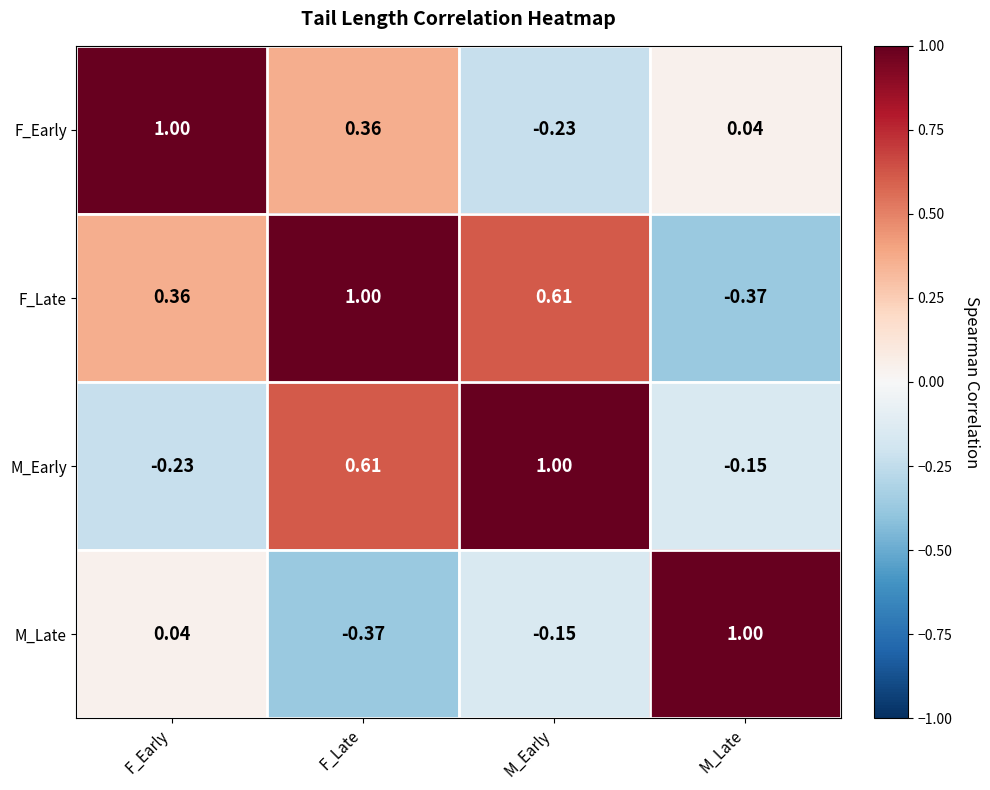

At which label is F_Early closest to 0?

M_Late